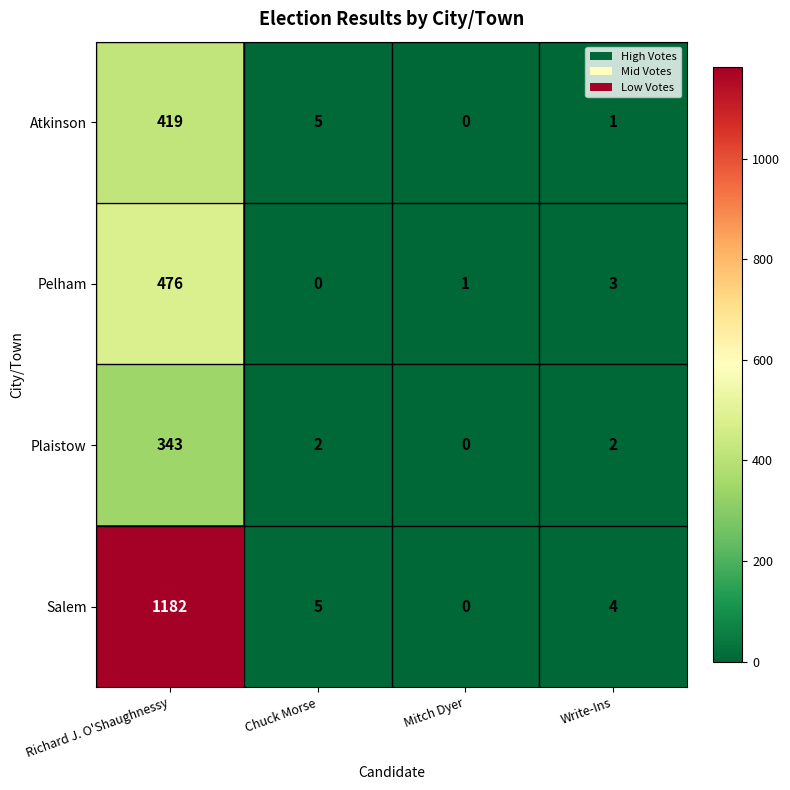

The value of Pelham at Chuck Morse is 0. True or false?

True